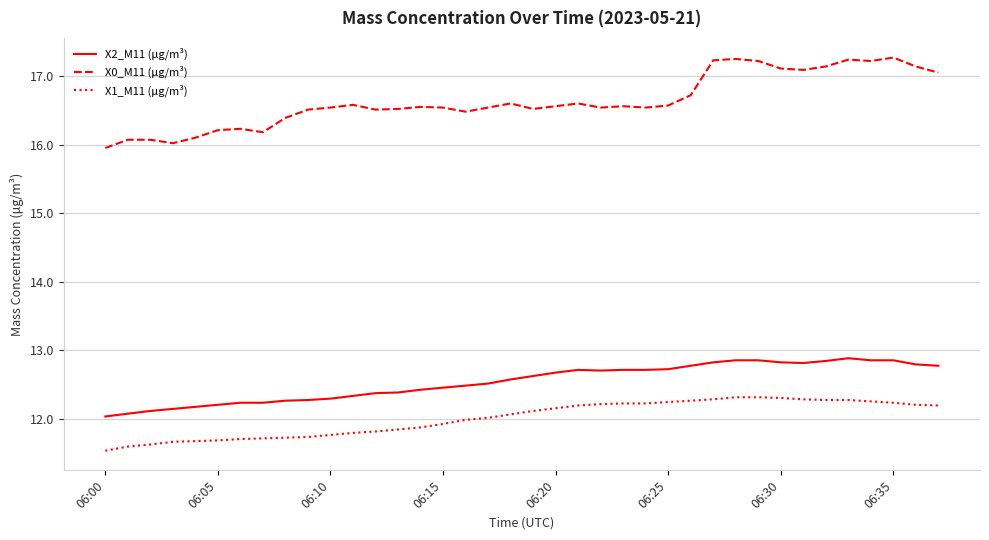

Rank the series by their maximum value, from highest to lowest.

X0_M11 (μg/m³), X2_M11 (μg/m³), X1_M11 (μg/m³)